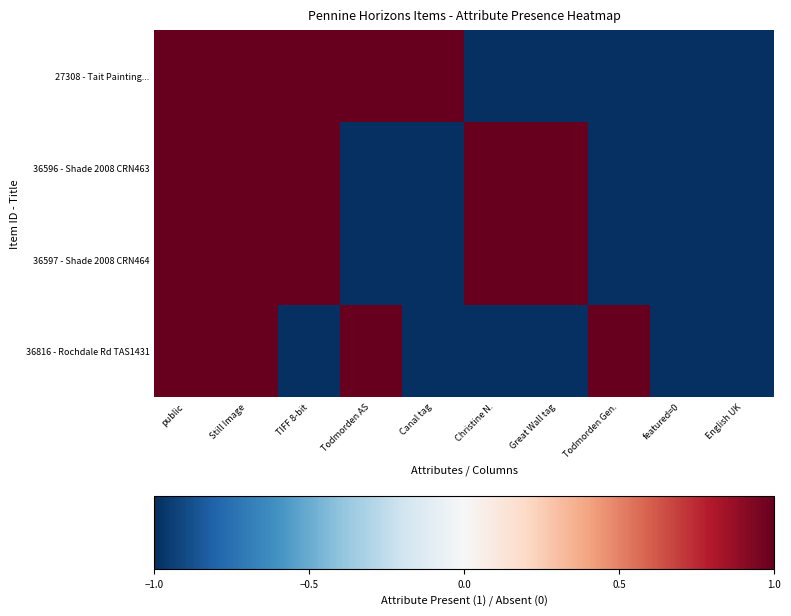

Between public and featured=0, which is larger?

public